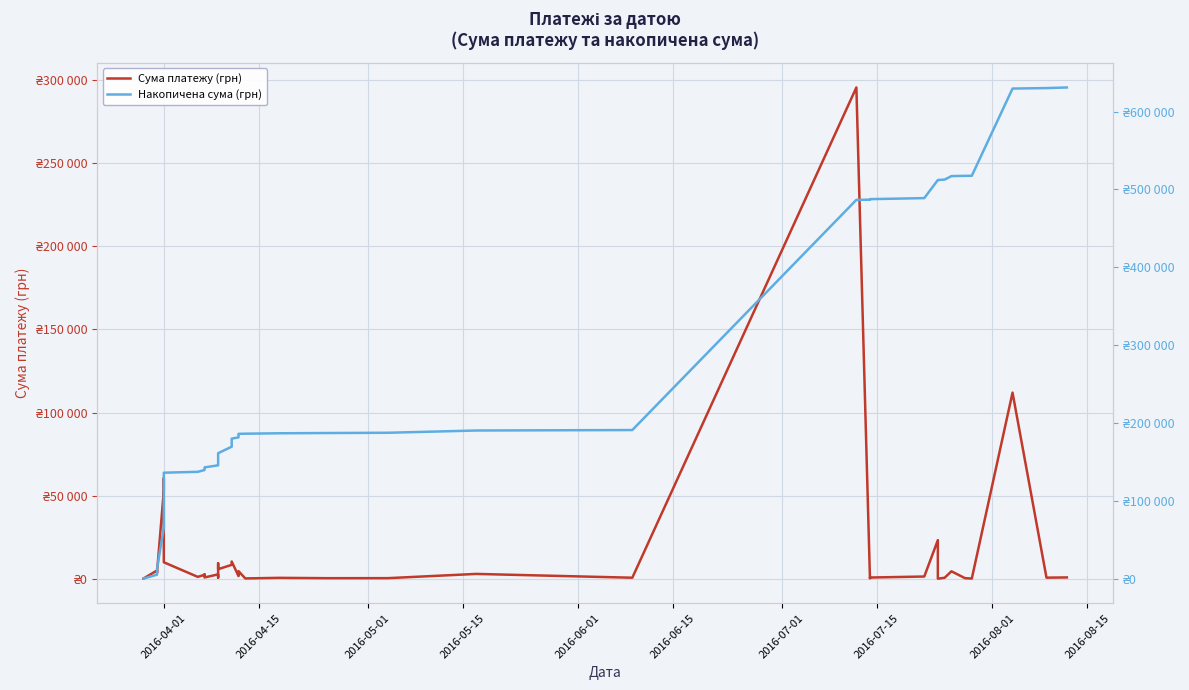

What is the sum of all Накопичена сума (грн) values?

10303588.8